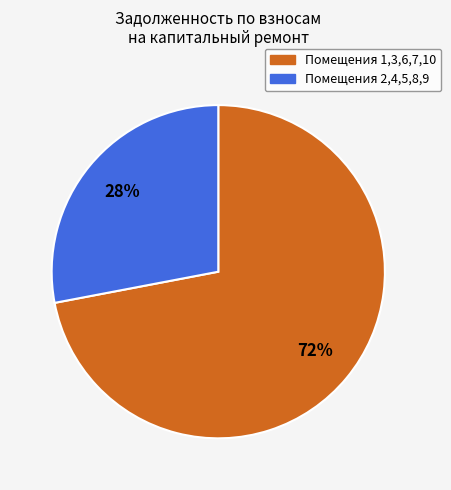

Is there any slice that represents more than half of the pie?

Yes